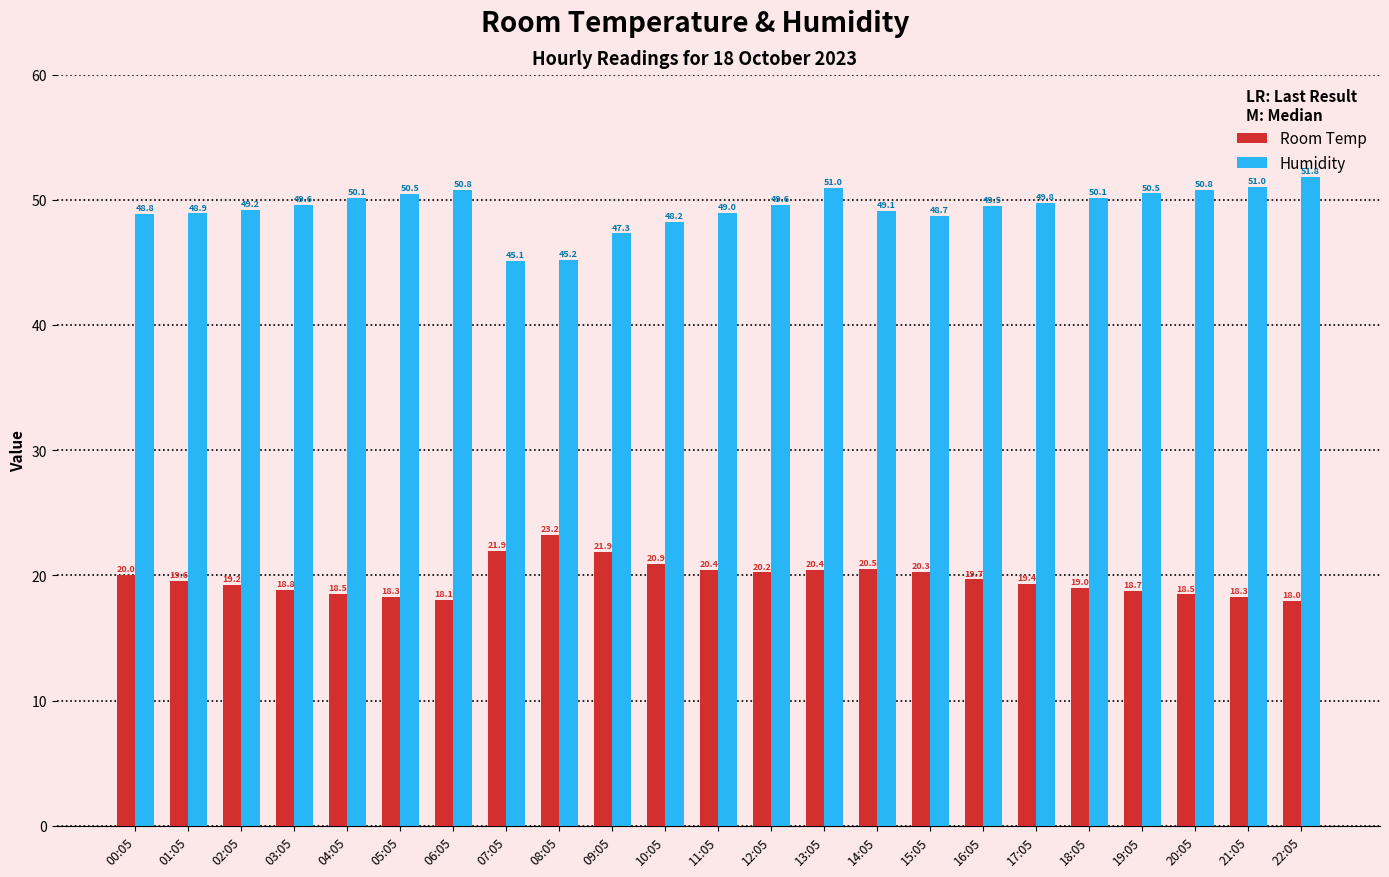

Is it true that Humidity equals 50.8 at 06:05?

True